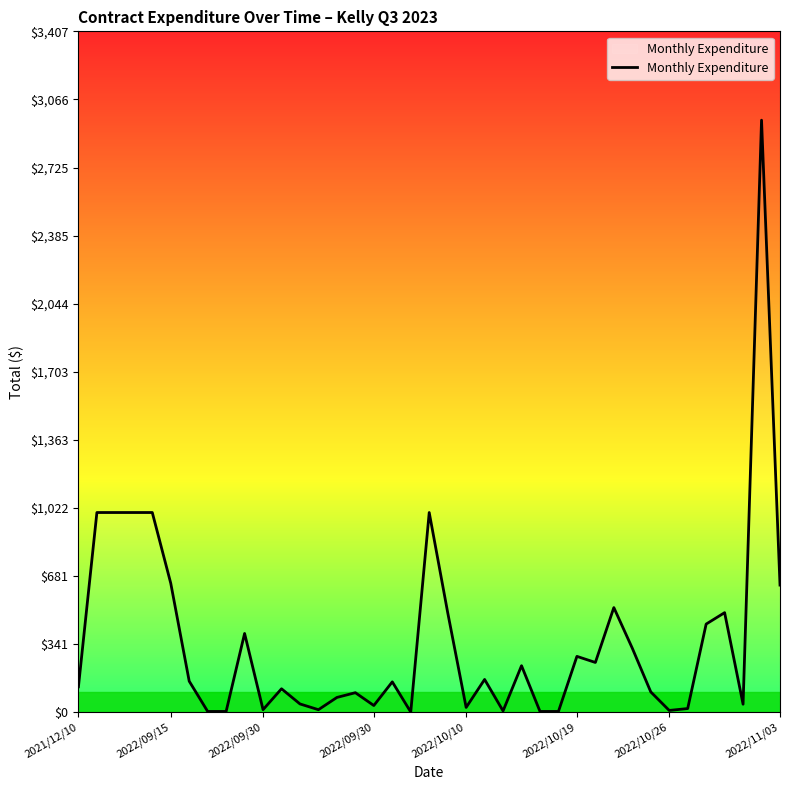

What is the maximum value shown in the chart?

2962.5